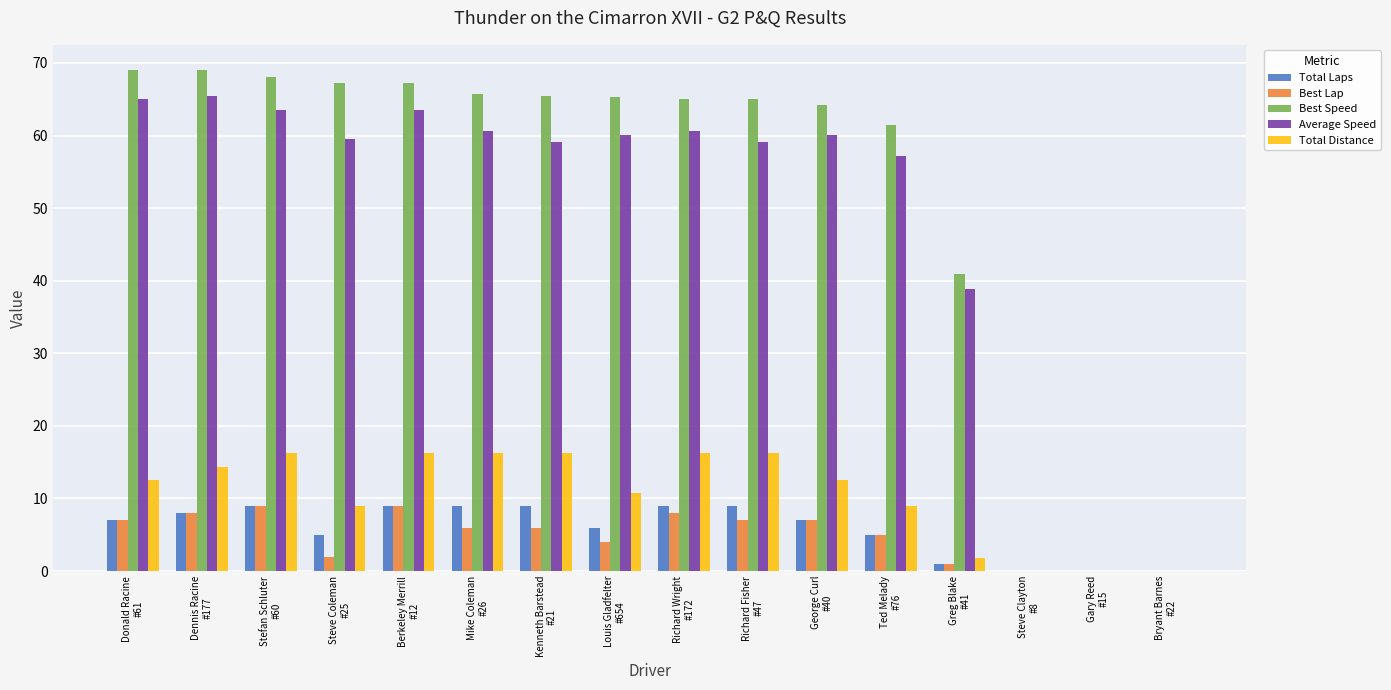

Which series has the largest total across all categories?

Best Speed